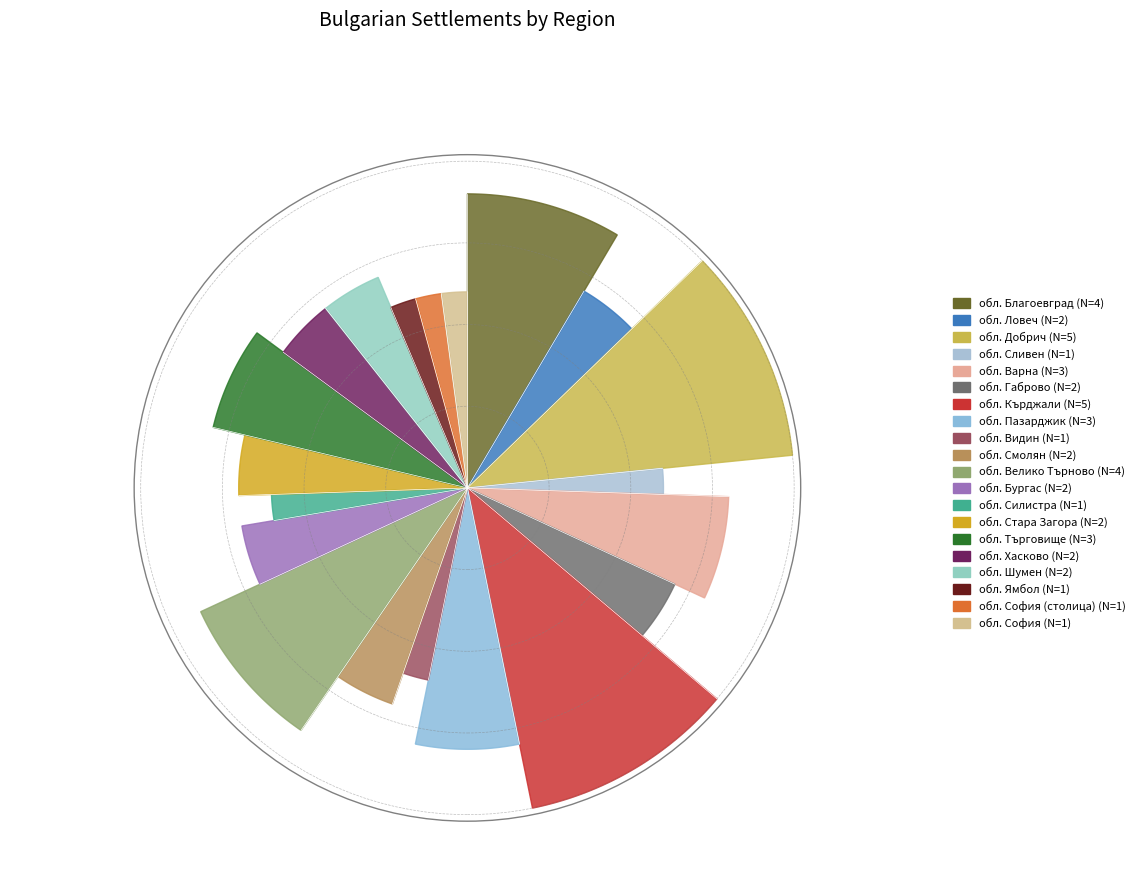

Is обл. Видин the majority of the pie?

No